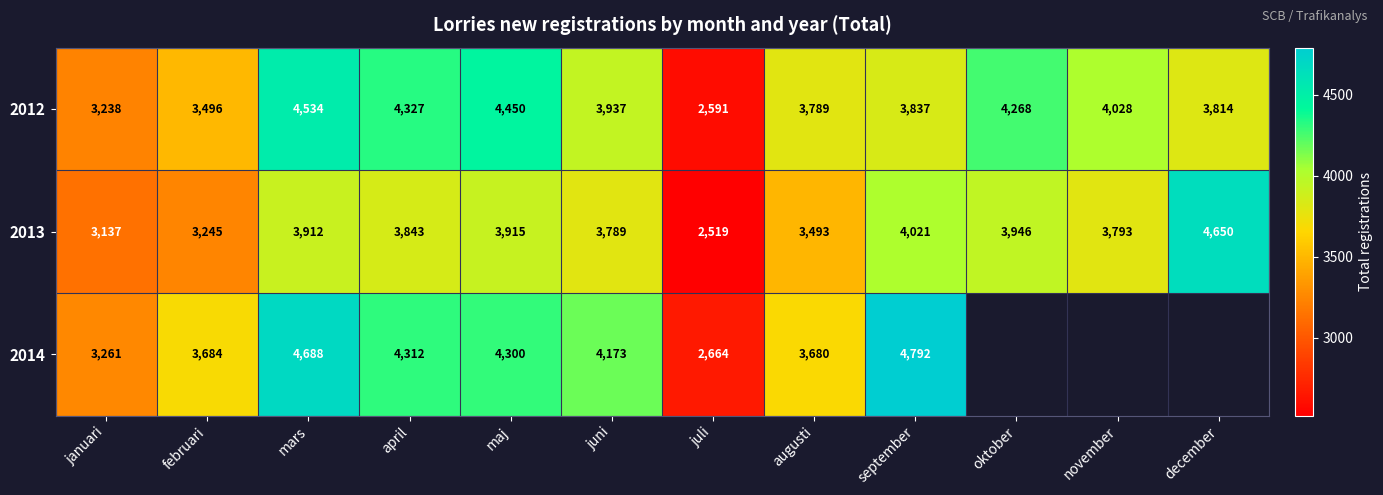

Rank the series at februari from highest to lowest value.

2014, 2012, 2013